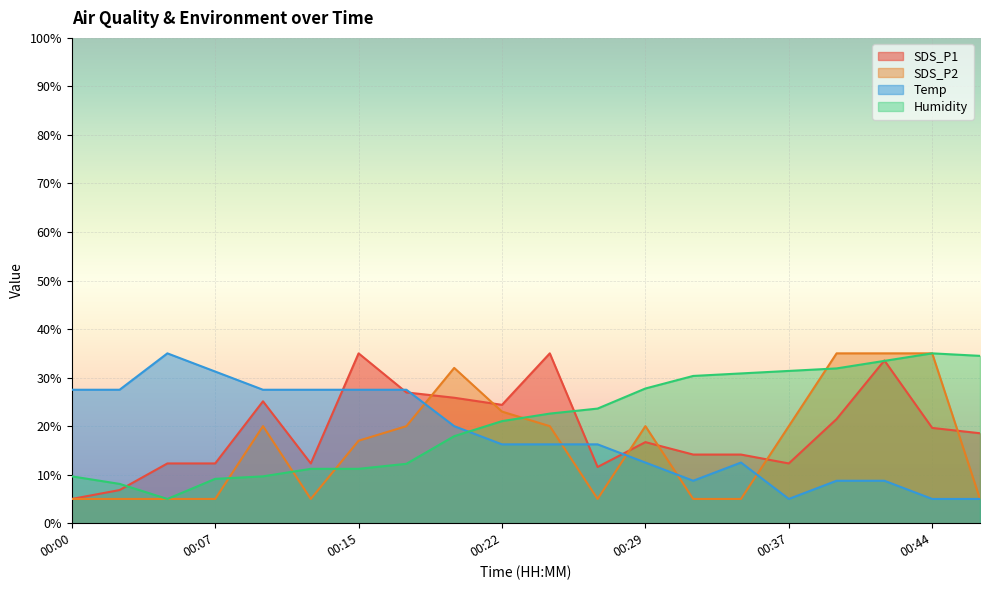

How many lines are shown in the chart?

4